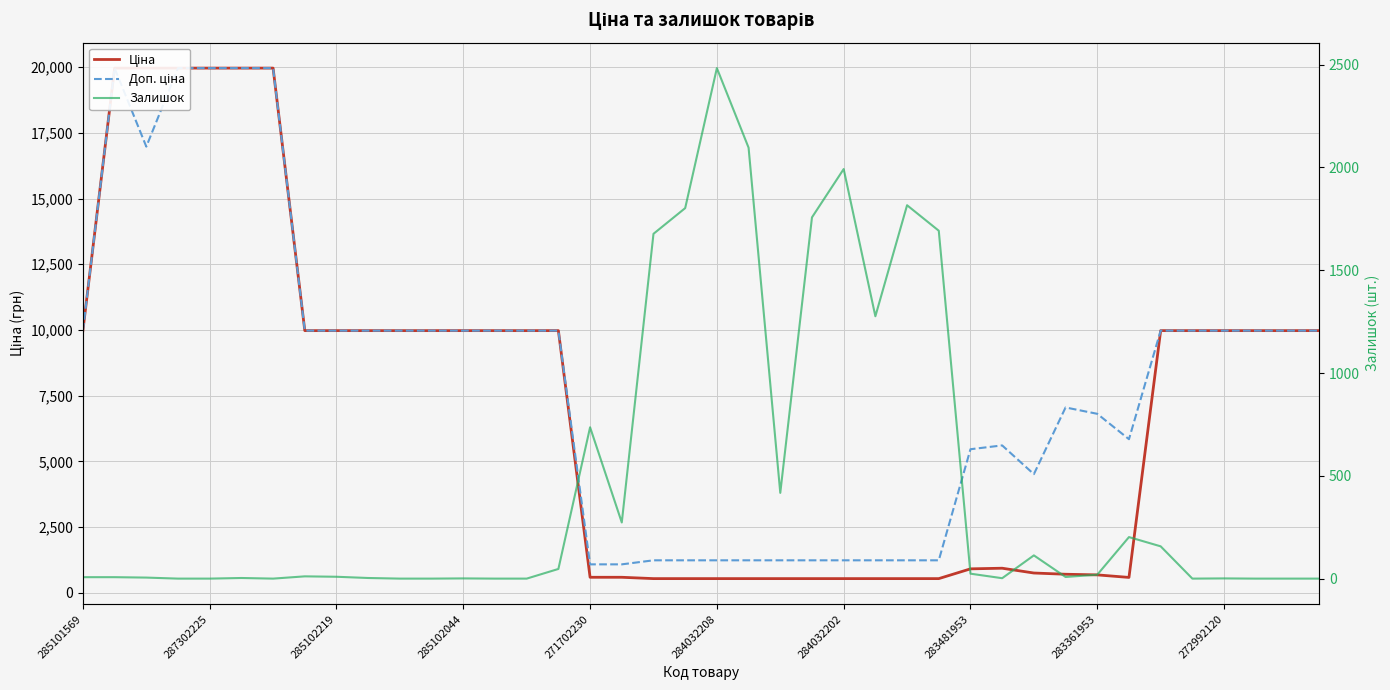

Where is Доп. ціна nearest to the value 10522?

285101569